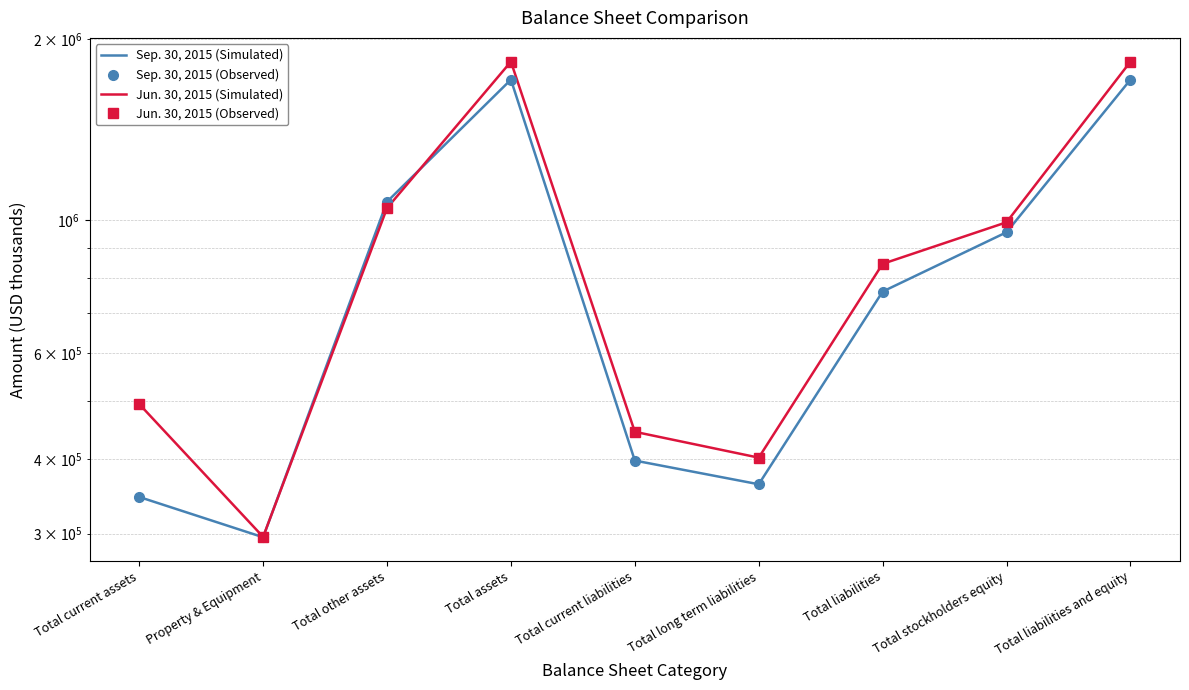

Which series has the widest spread of values?

Jun. 30, 2015 (Simulated)